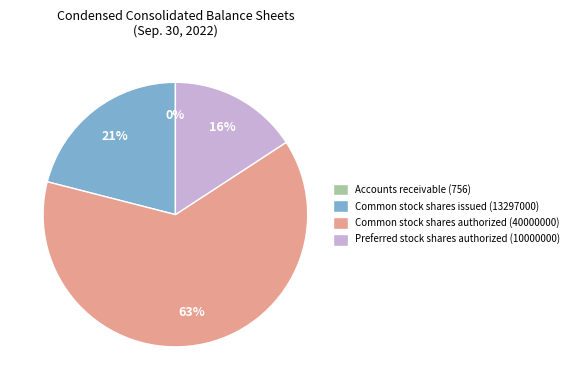

To the nearest percent, what percentage of the pie is Preferred stock shares authorized (10000000)?

16%